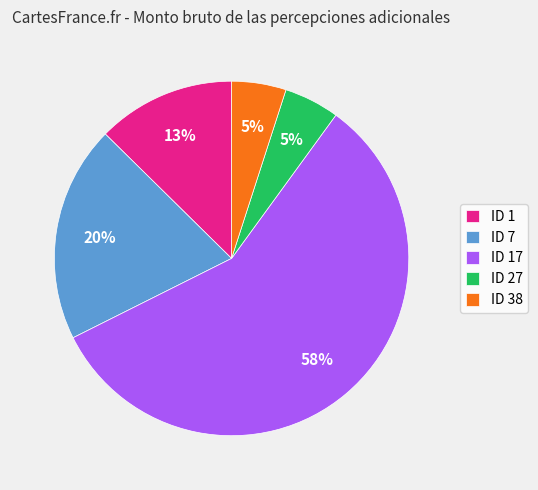

Does ID 17 account for over 50% of the chart?

Yes